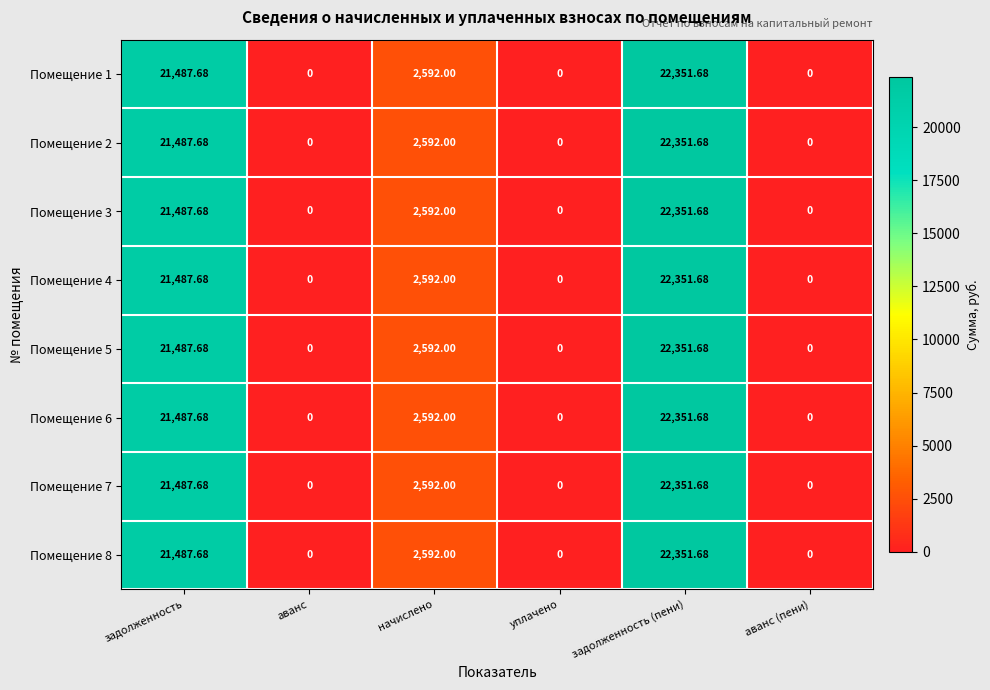

At which label is Помещение 1 closest to 11175?

начислено